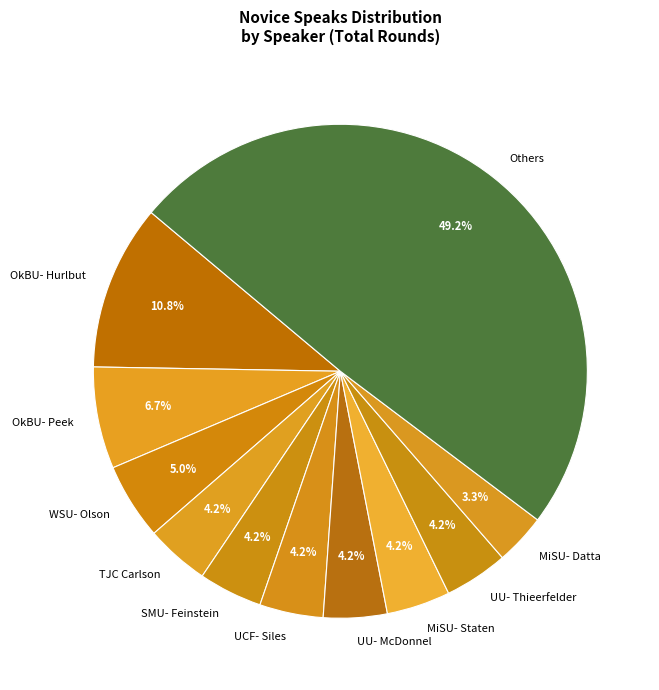

Which slice is the smallest?

MiSU- Datta